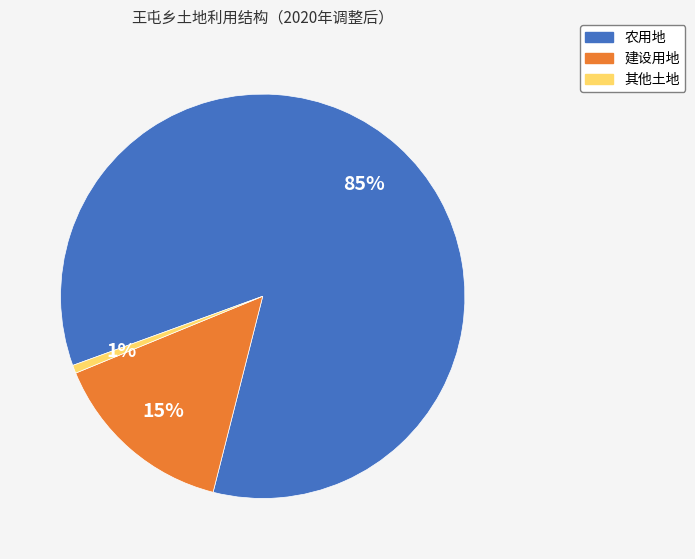

To the nearest percent, what is the difference between the 其他土地 and 建设用地 slice percentages?

14%